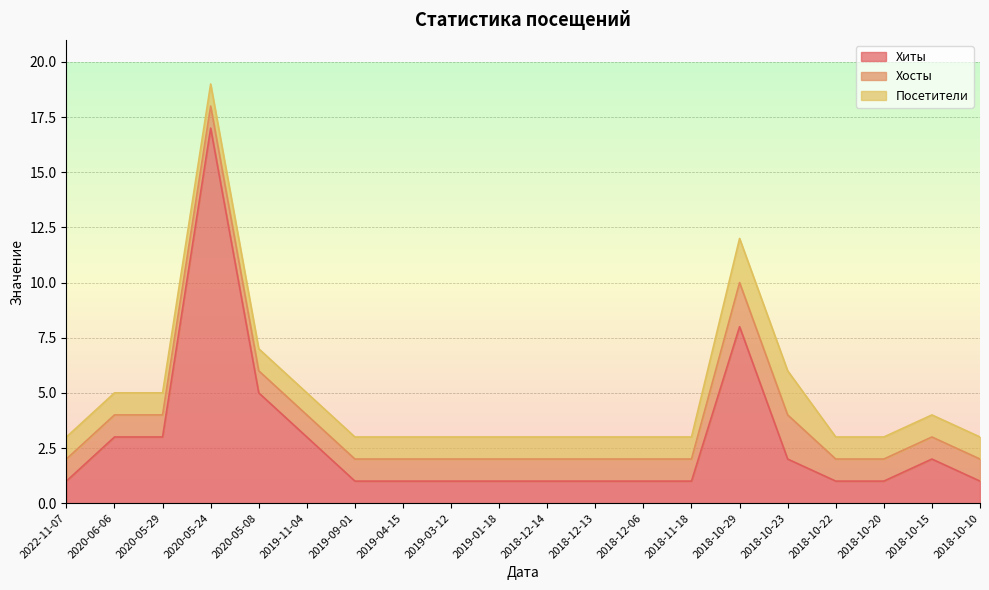

What is the sum of the Хосты values at 2018-10-22 and 2020-06-06?

2